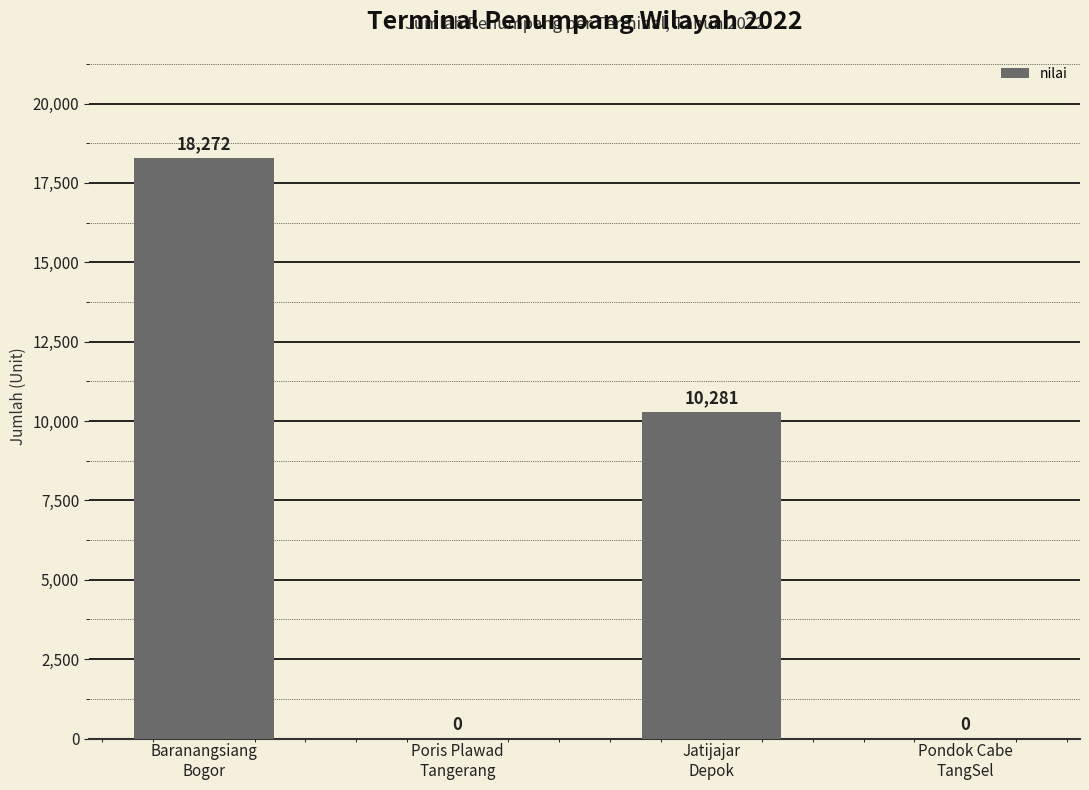

What is the maximum value shown in the chart?

18272